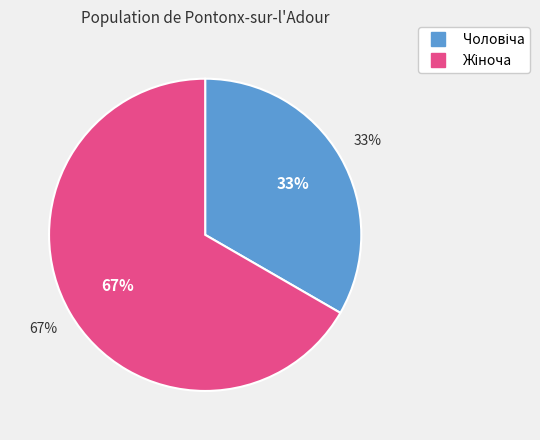

Do Жіноча and Чоловіча together represent more than half of the pie?

Yes